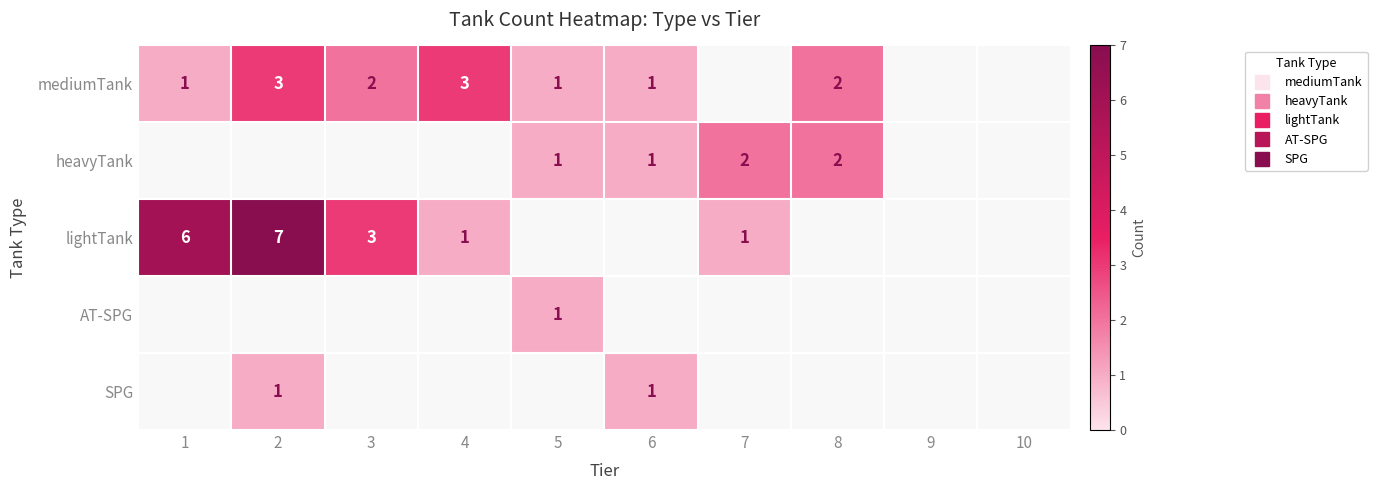

Rank the series at 7 from highest to lowest value.

heavyTank, lightTank, mediumTank, AT-SPG, SPG